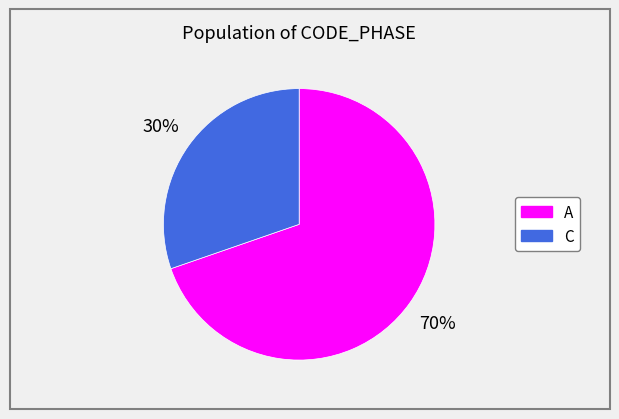

To the nearest percent, what is the average slice percentage?

50%